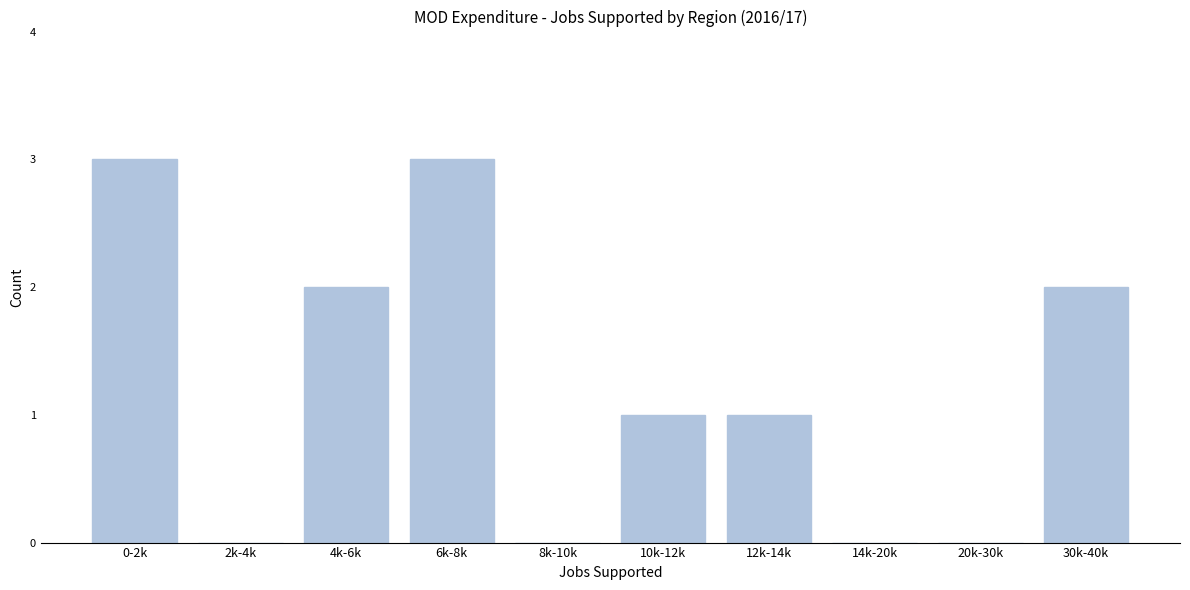

Reading right to left, extract all data points from this chart.

30k-40k=2	20k-30k=0	14k-20k=0	12k-14k=1	10k-12k=1	8k-10k=0	6k-8k=3	4k-6k=2	2k-4k=0	0-2k=3